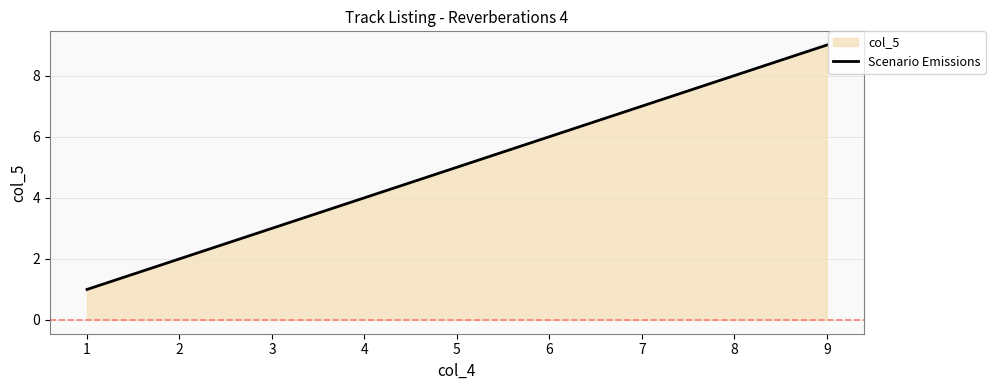

The value at 4 is 4. True or false?

True